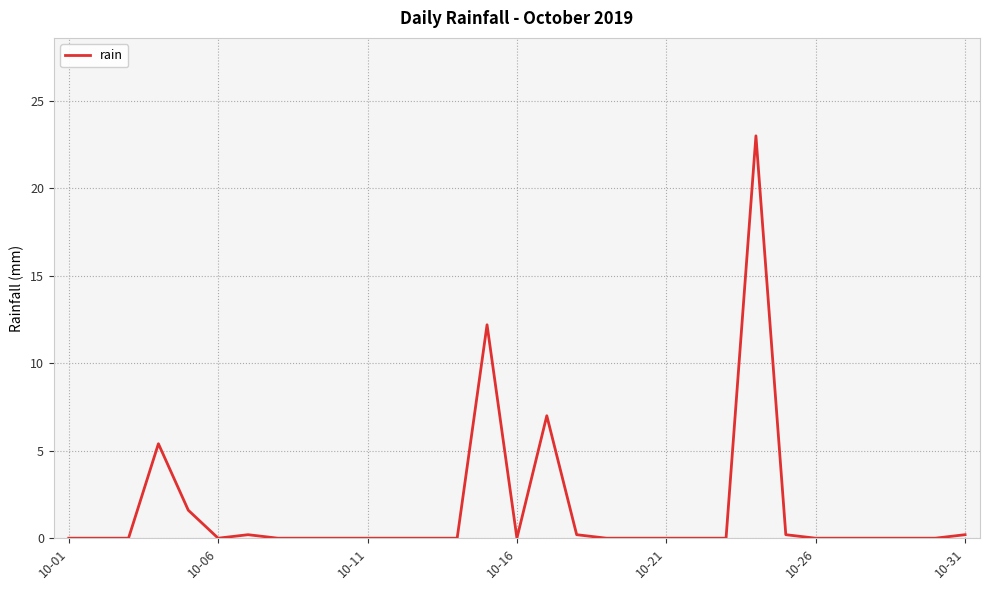

What is the difference between the maximum and minimum values?

23.0